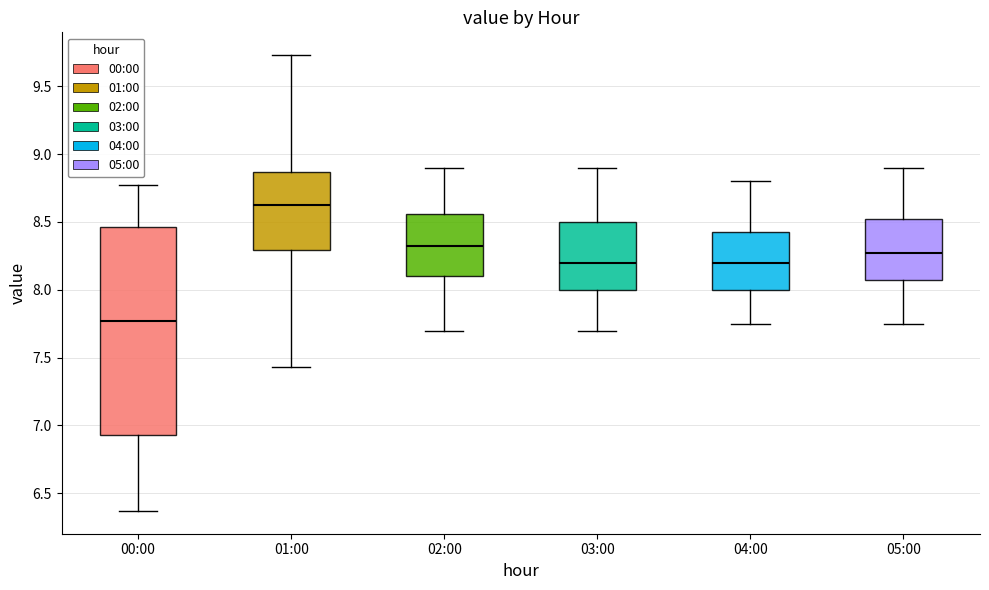

Which box has the highest median line?

01:00